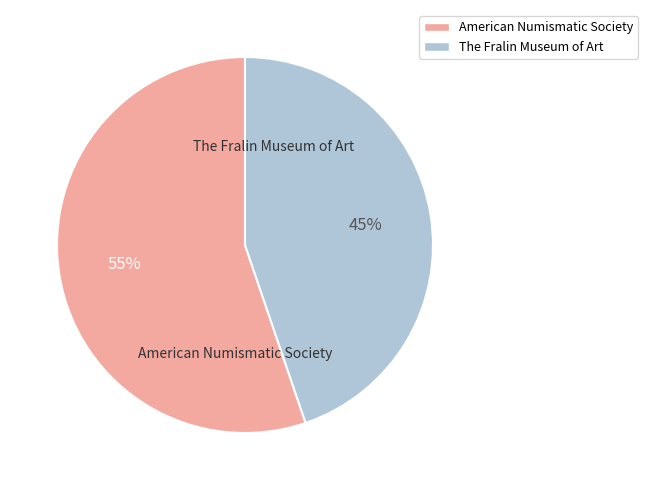

Does The Fralin Museum of Art account for over 50% of the chart?

No